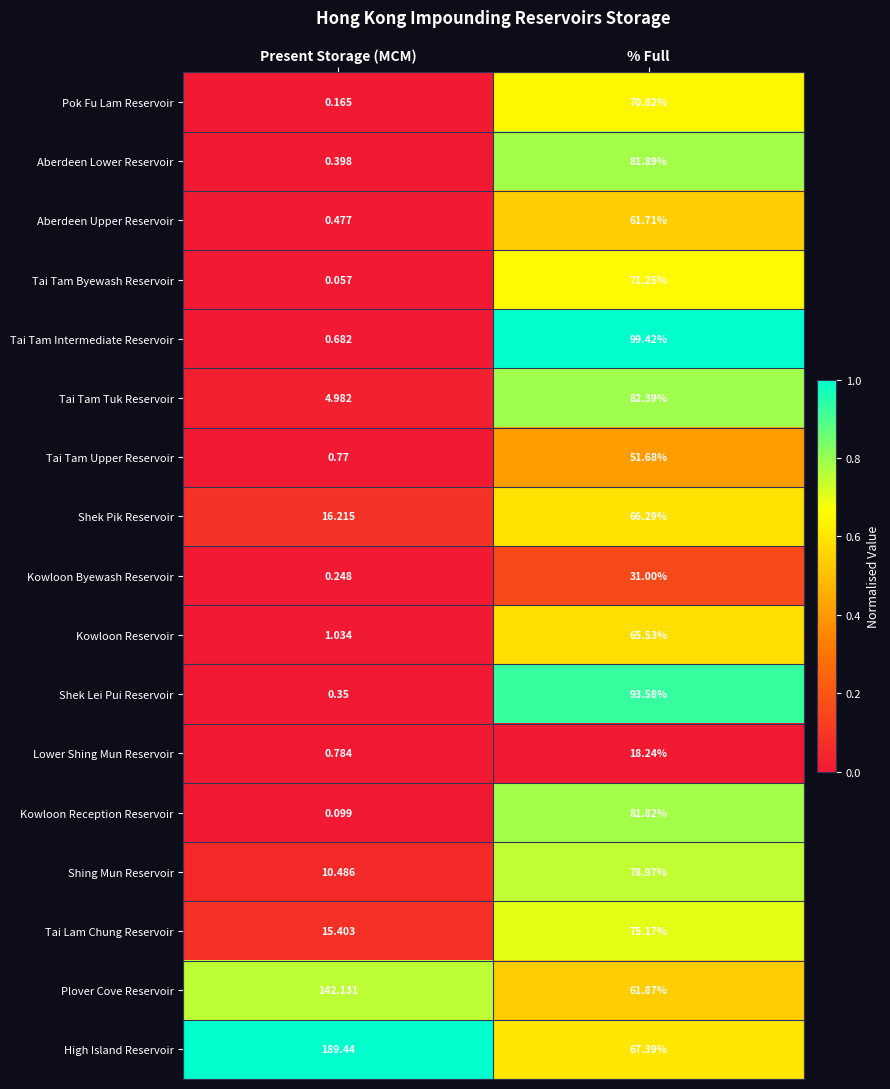

Where is Tai Tam Tuk Reservoir nearest to the value 43?

Present Storage (MCM)